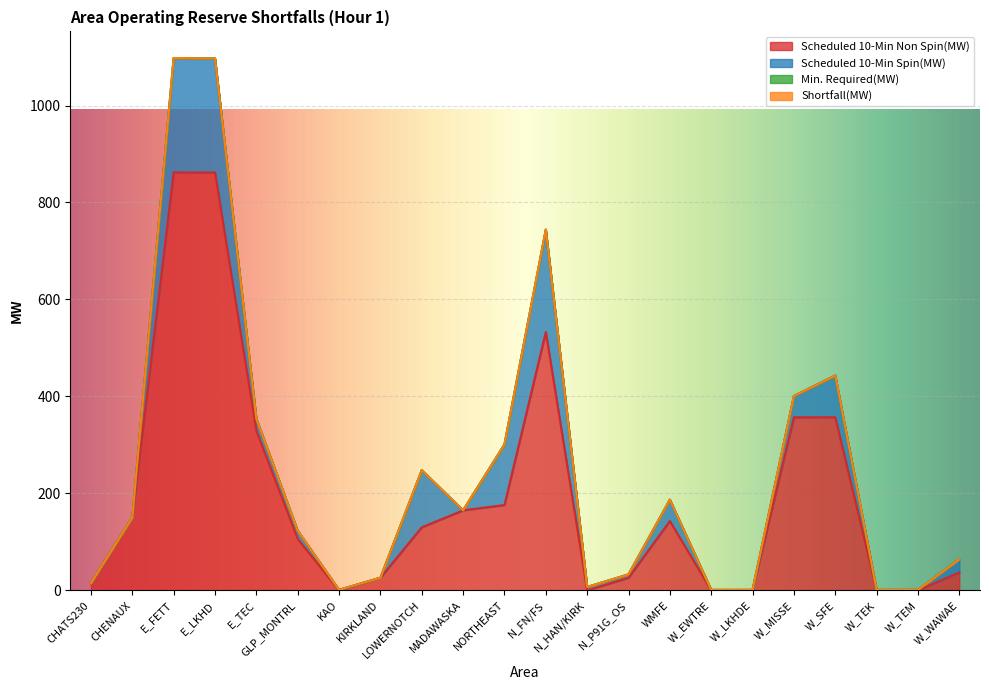

At which category is the sum across all series the highest?

E_FETT